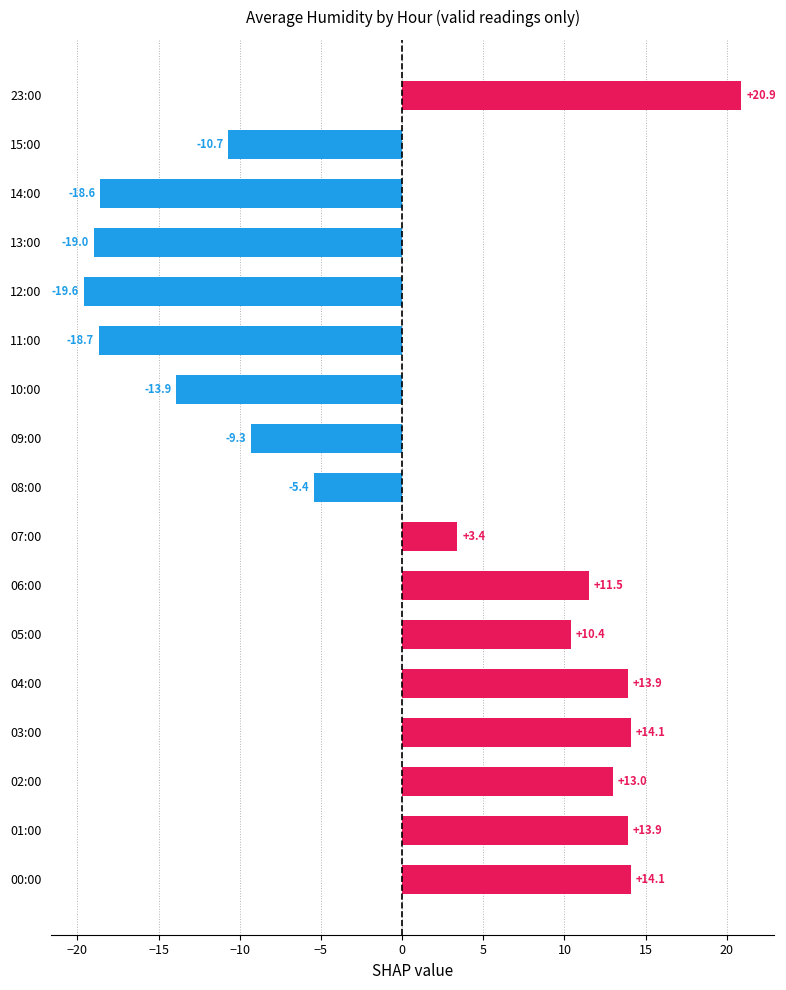

What is the approximate value at 12:00?

-19.6